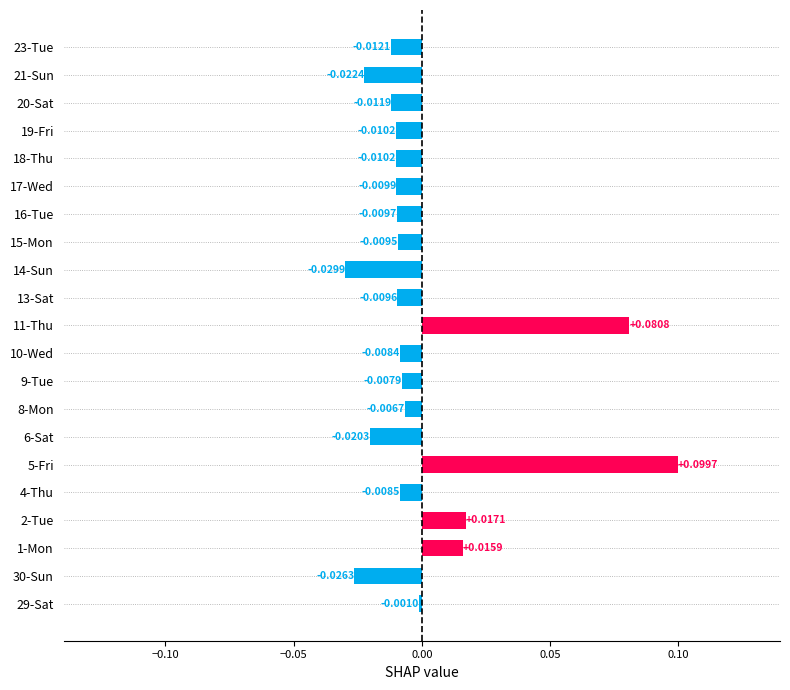

Does the chart contain stacked bars?

No